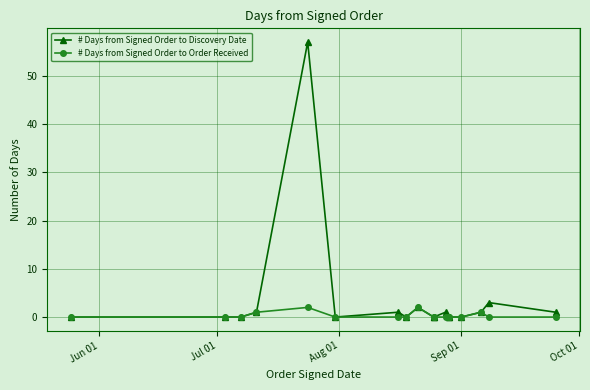

How many lines are shown in the chart?

2